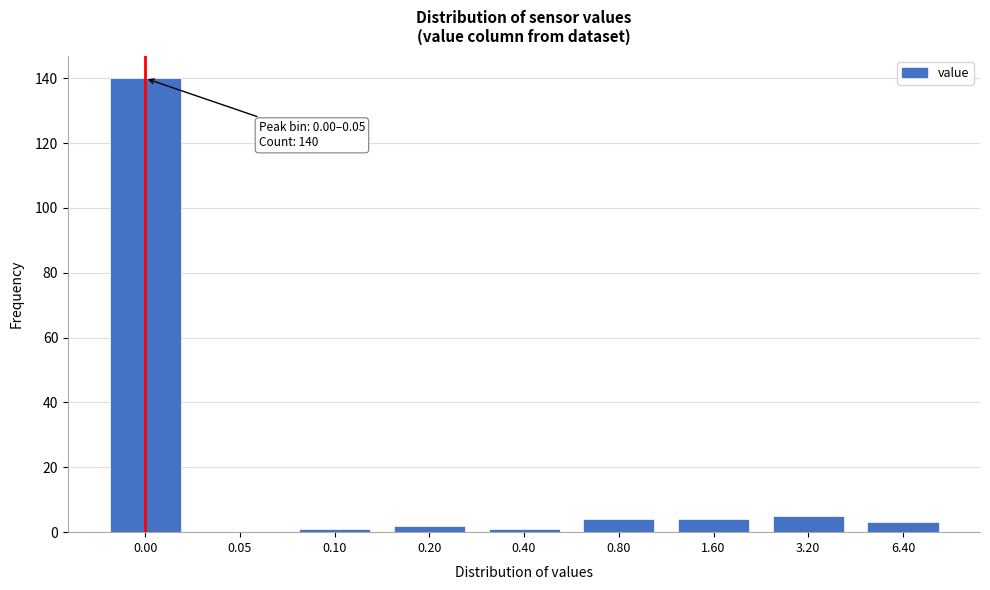

The value at 6.40 is 3. True or false?

True